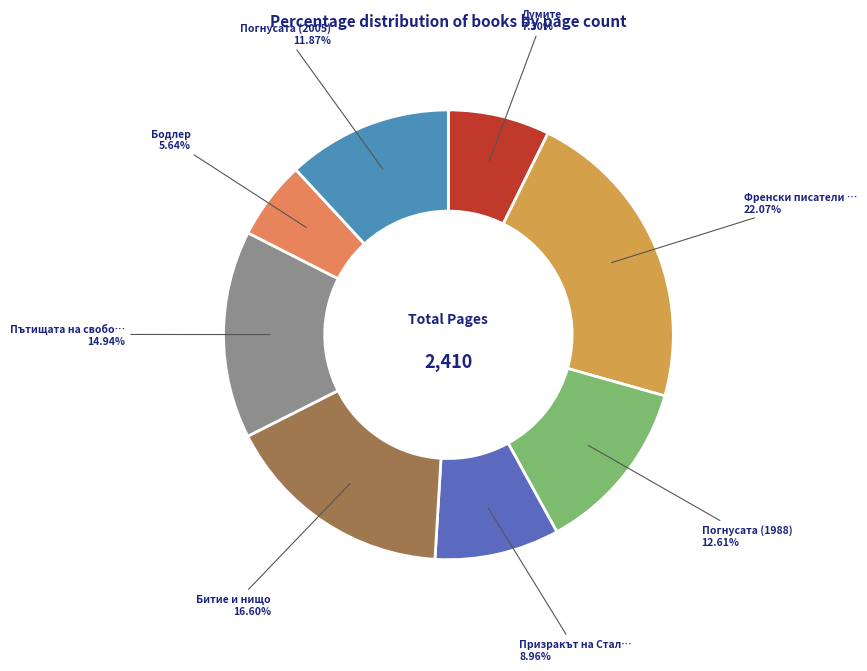

How many segments does this pie chart have?

8